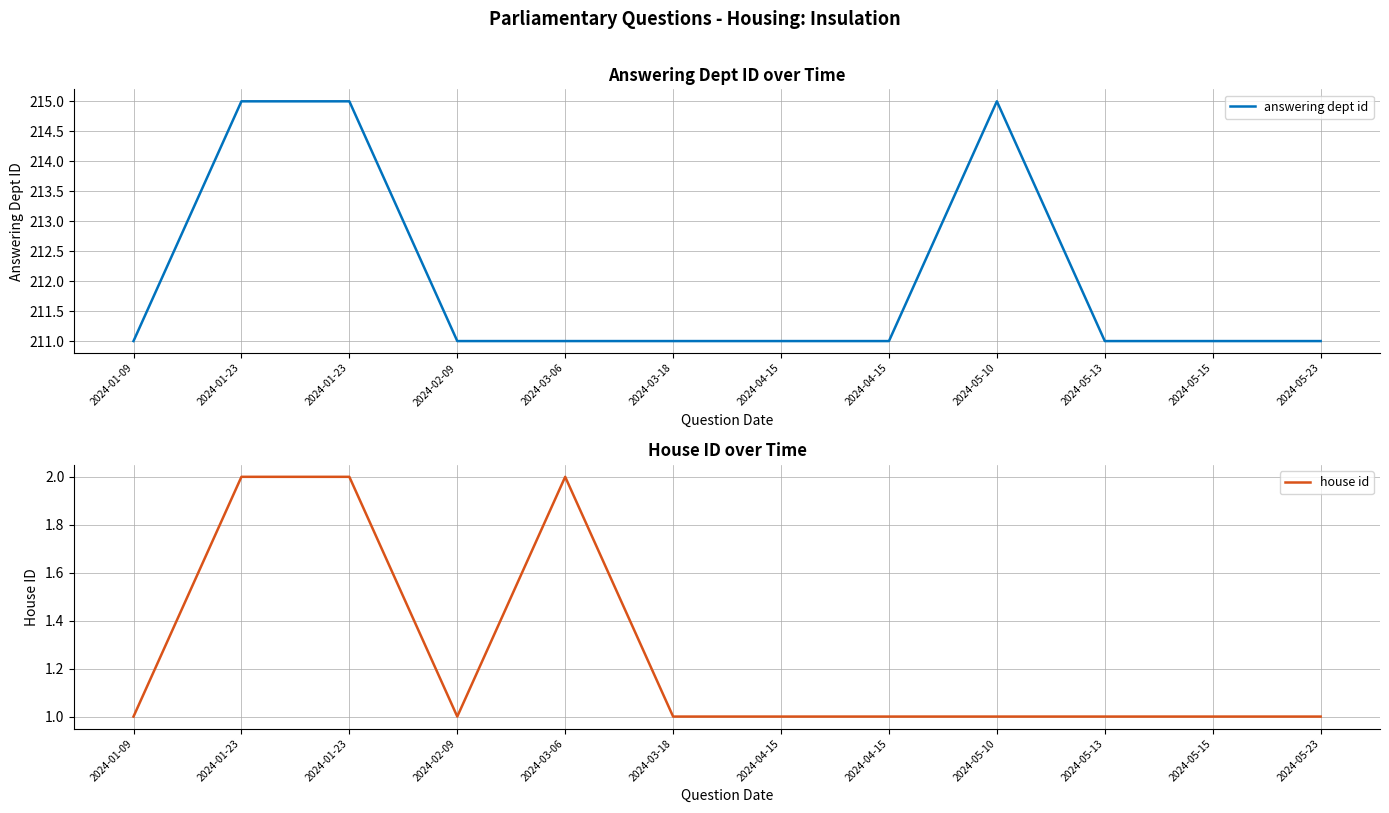

The value of house id at 2024-04-15 is 1. True or false?

True